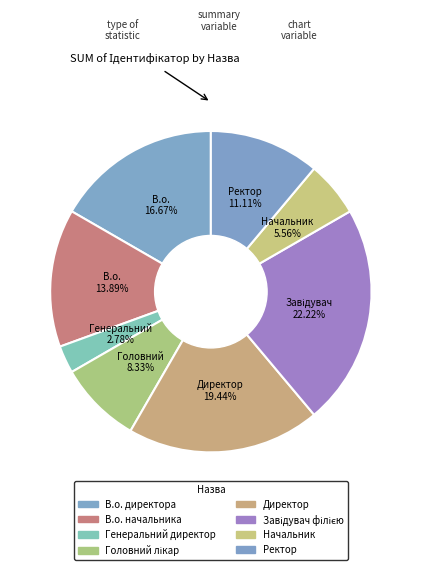

Count the number of slices in the pie.

8